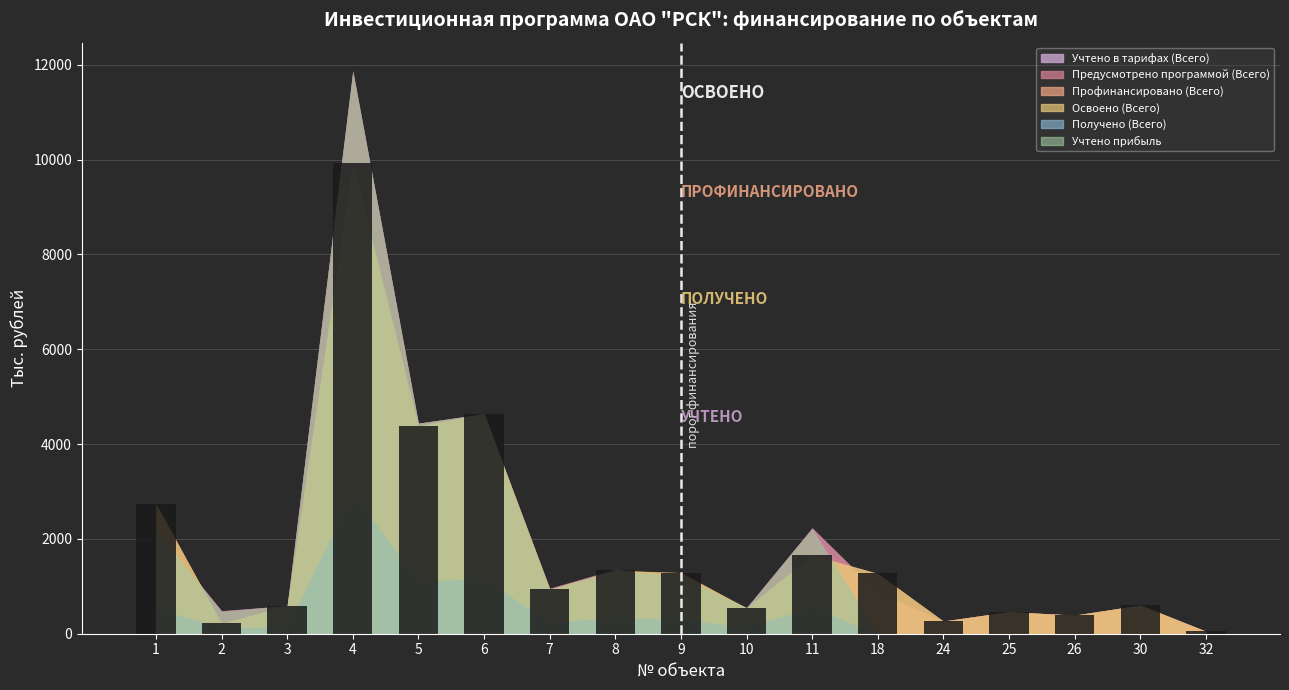

What is the value of the 13th bar from the left?

268.3